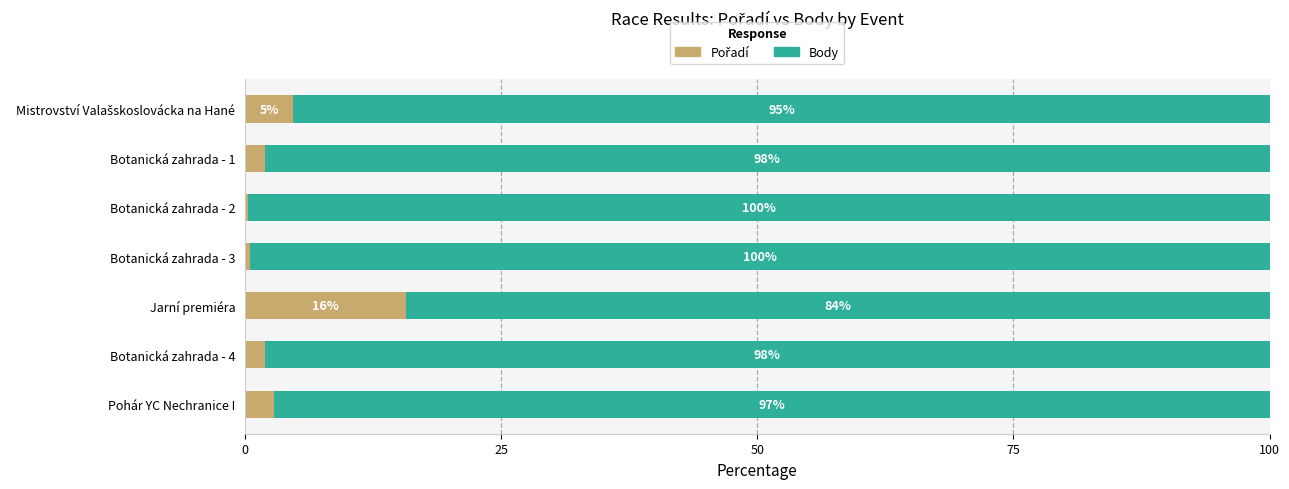

How many categories are shown in the chart?

7